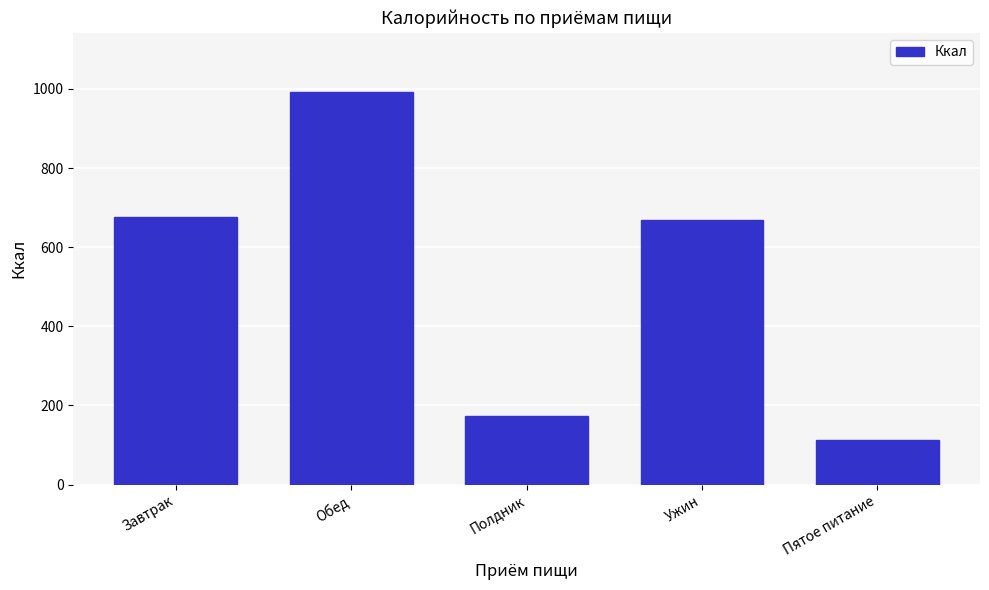

Reading right to left, what are all the values shown in this chart?

Пятое питание=112.5	Ужин=669.3	Полдник=173.6	Обед=992.8	Завтрак=676.2